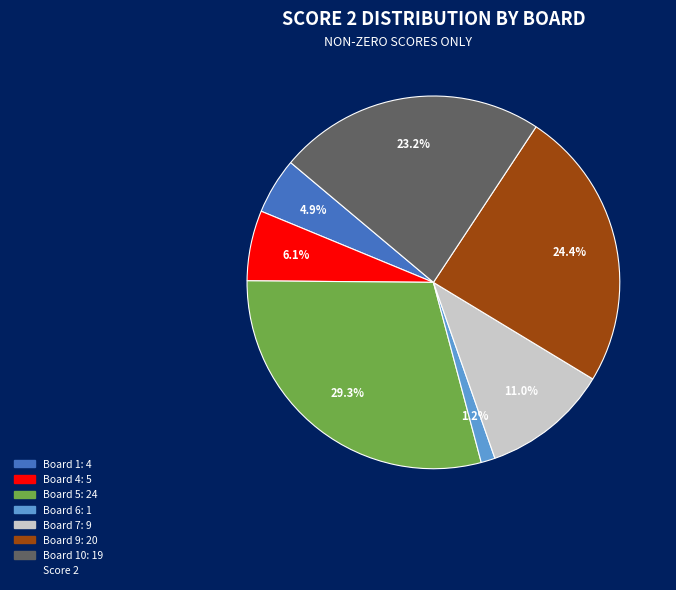

Is there any slice that represents more than half of the pie?

No